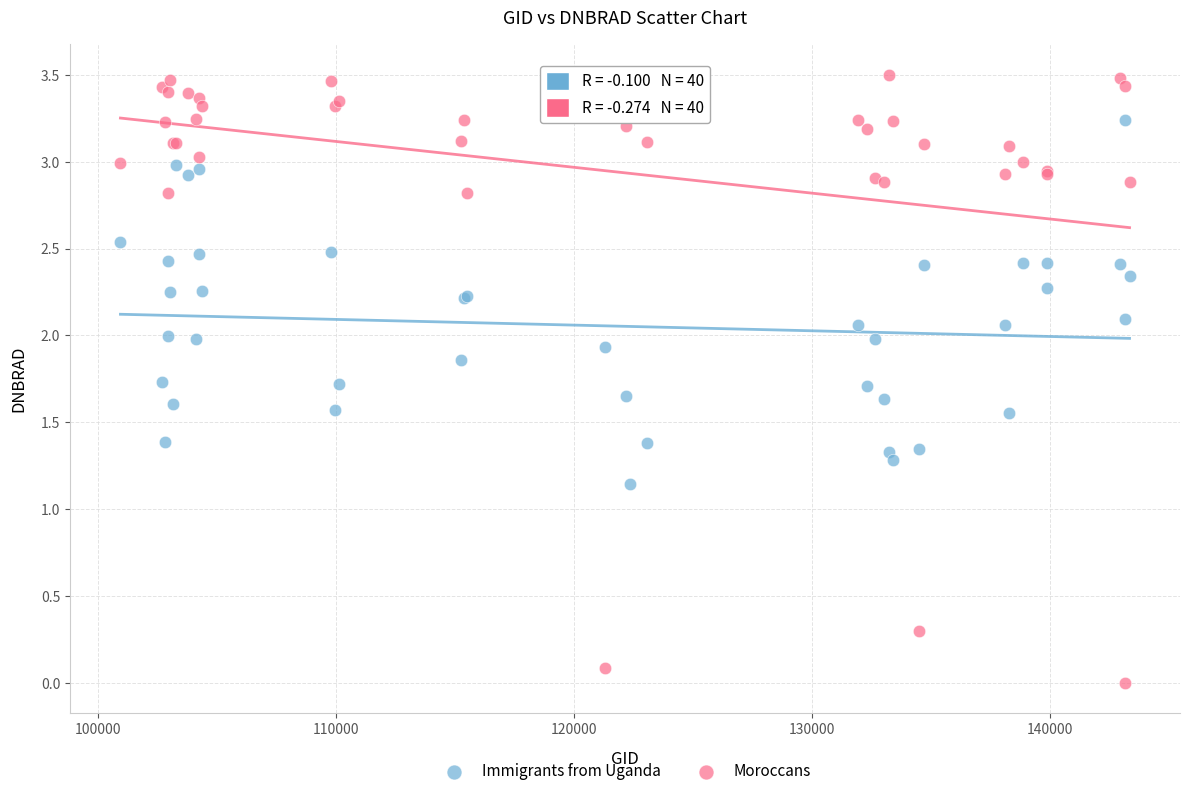

What are all the series names shown in the legend?

Immigrants from Uganda, Moroccans